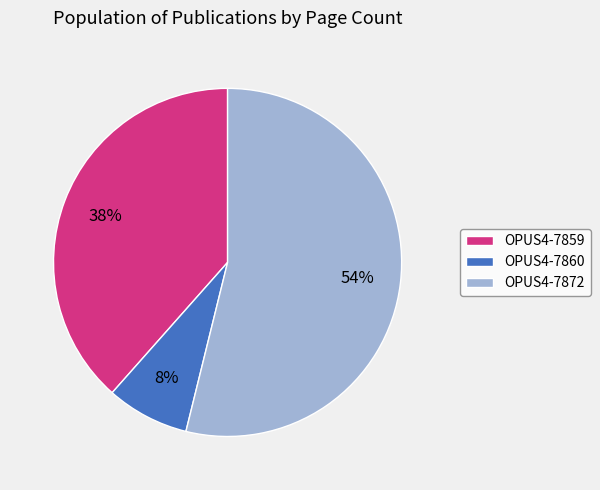

The OPUS4-7872 slice represents 43% of the pie. True or false?

False